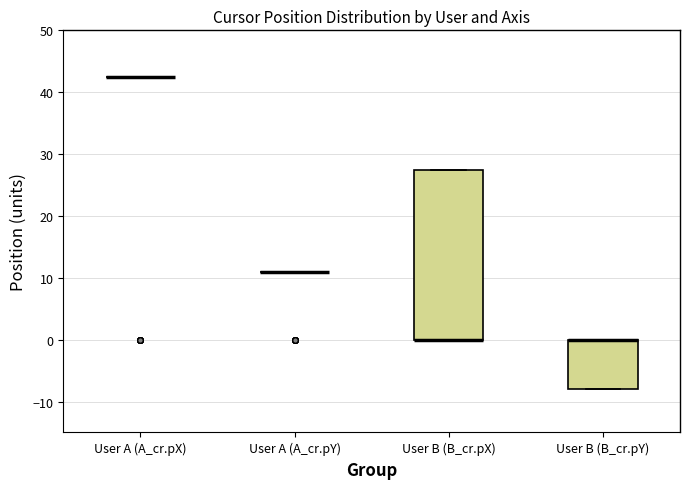

Reading left to right, read every box against the y-axis: the position of its median line, the range the box covers, and the ends of its whiskers. The values are not printed on the chart, so give them approximately, as read against the axis.

User A (A_cr.pX): box collapsed to a line at 43, whiskers 43 to 43
User A (A_cr.pY): box collapsed to a line at 11, whiskers 11 to 11
User B (B_cr.pX): median 0 (drawn on the box's lower edge), box 0 to 28, whiskers 0 to 28
User B (B_cr.pY): median 0 (drawn on the box's upper edge), box -8 to 0, whiskers -8 to 0